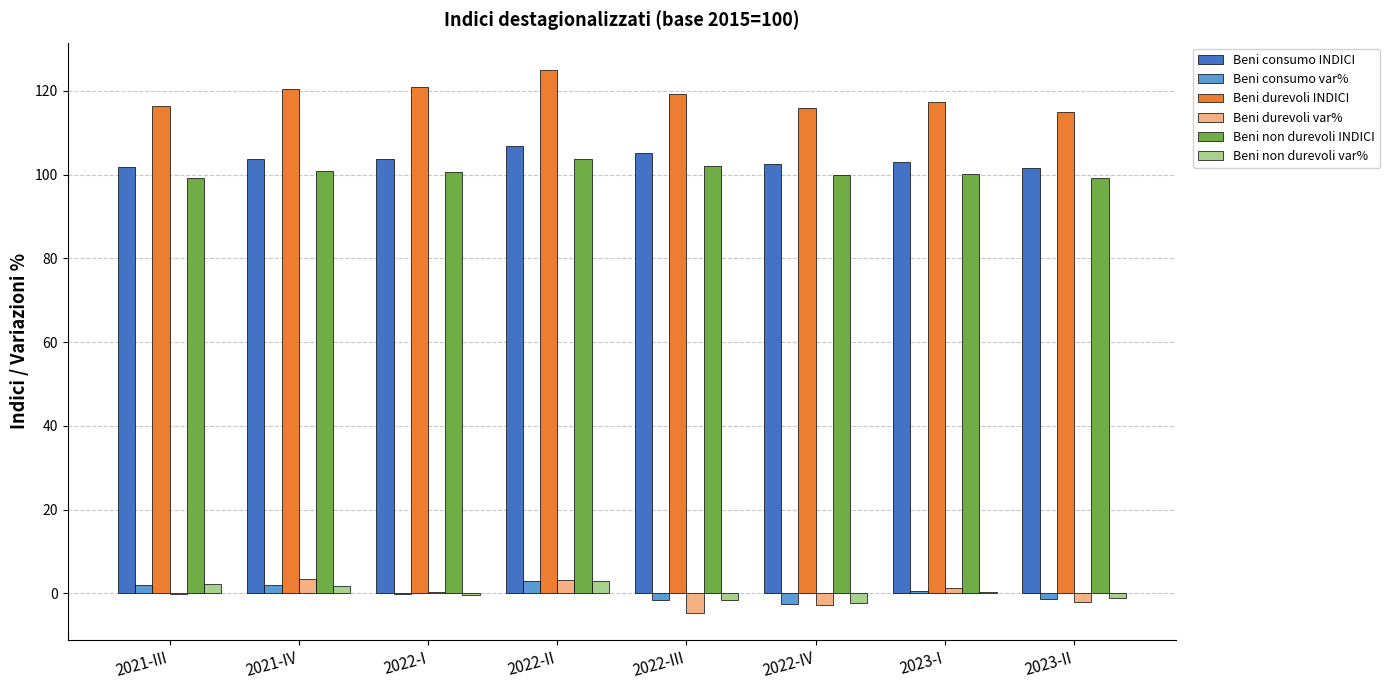

What is the greatest value displayed?

125.0